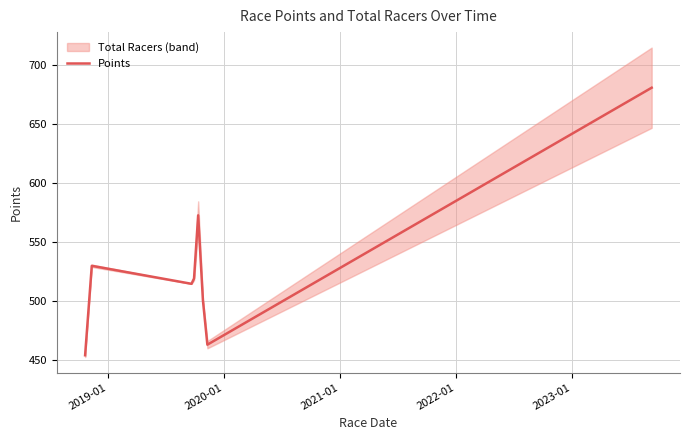

What is the difference between the second highest and minimum values?

118.6